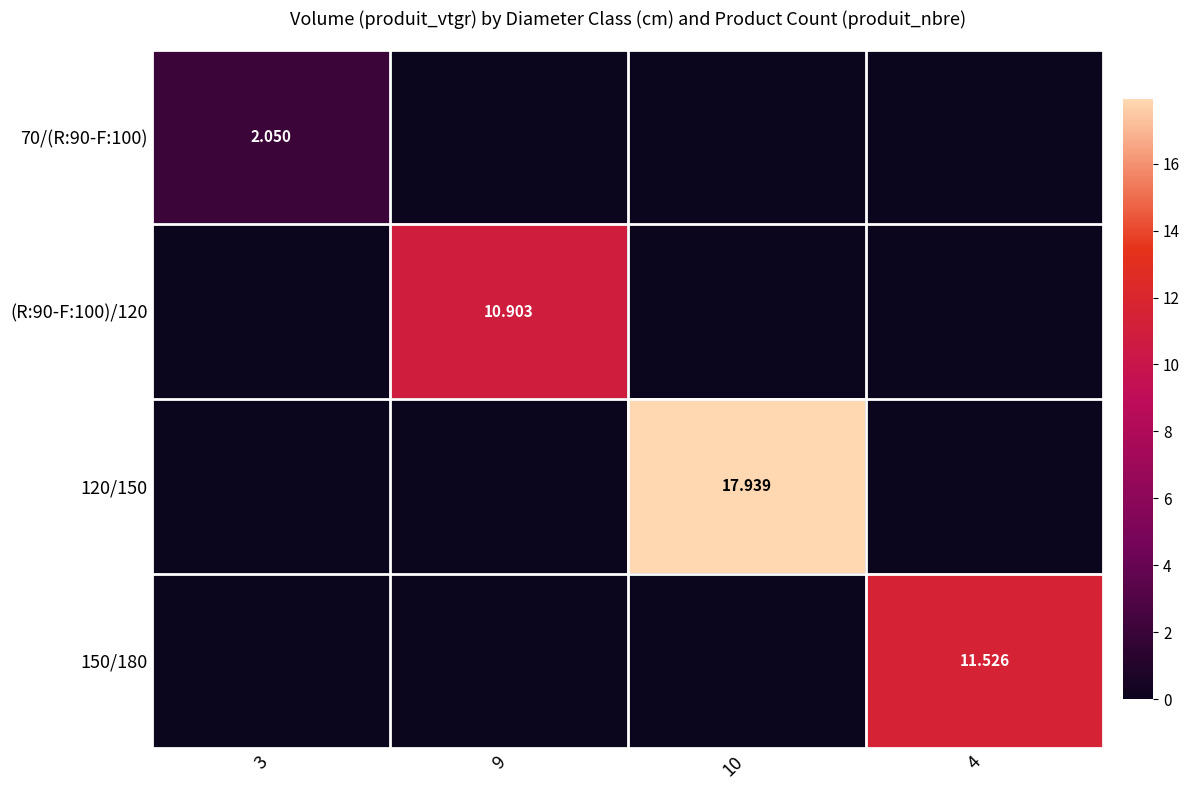

Which series changed the most between 10 and 4?

120/150